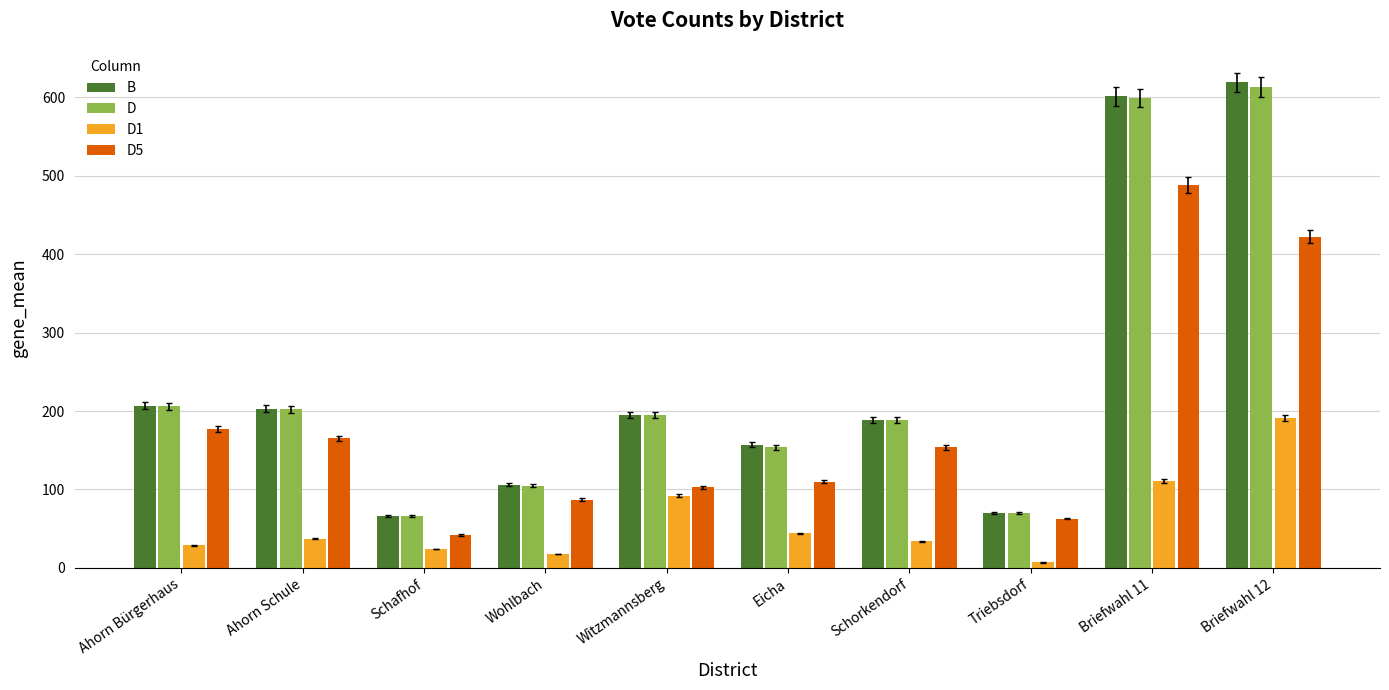

How many data points does each series have?

10